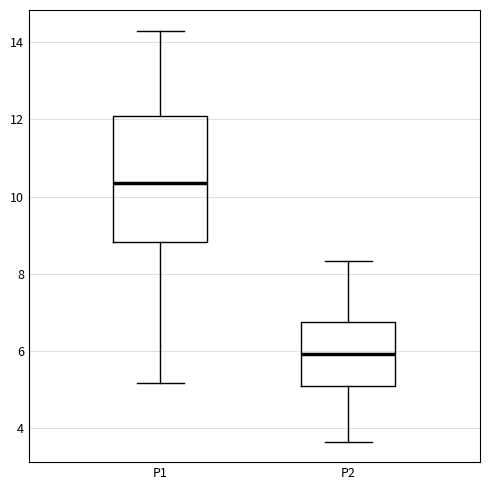

Where is the upper edge of the box for P2 on the y-axis? The values are not printed on the chart, so give them approximately, as read against the axis.

6.8